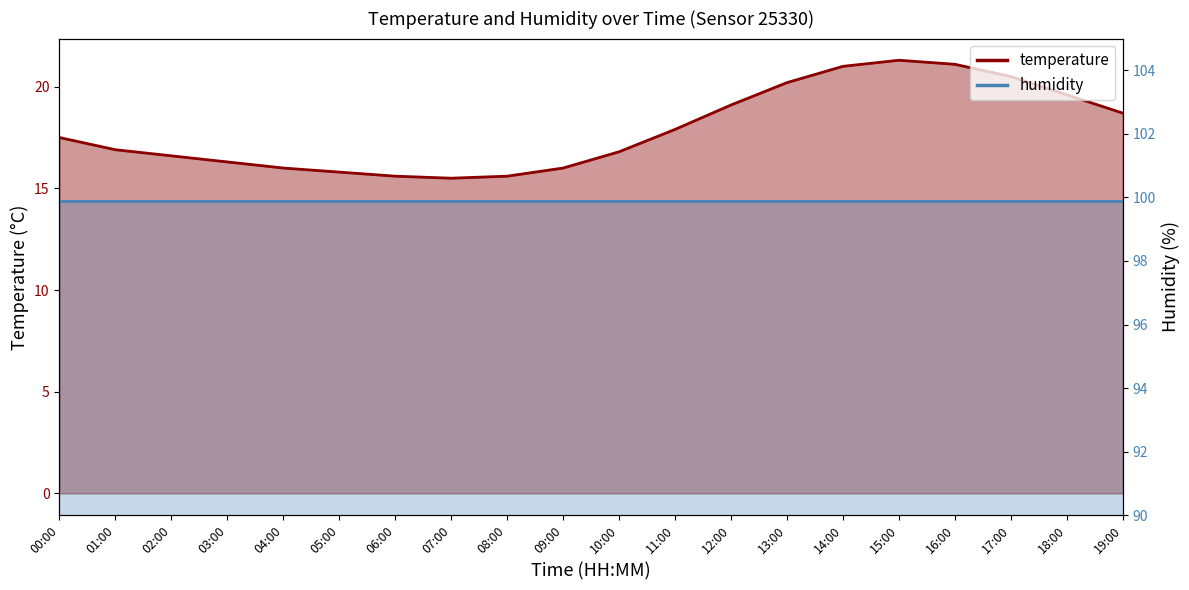

How many data points does each series have?

20